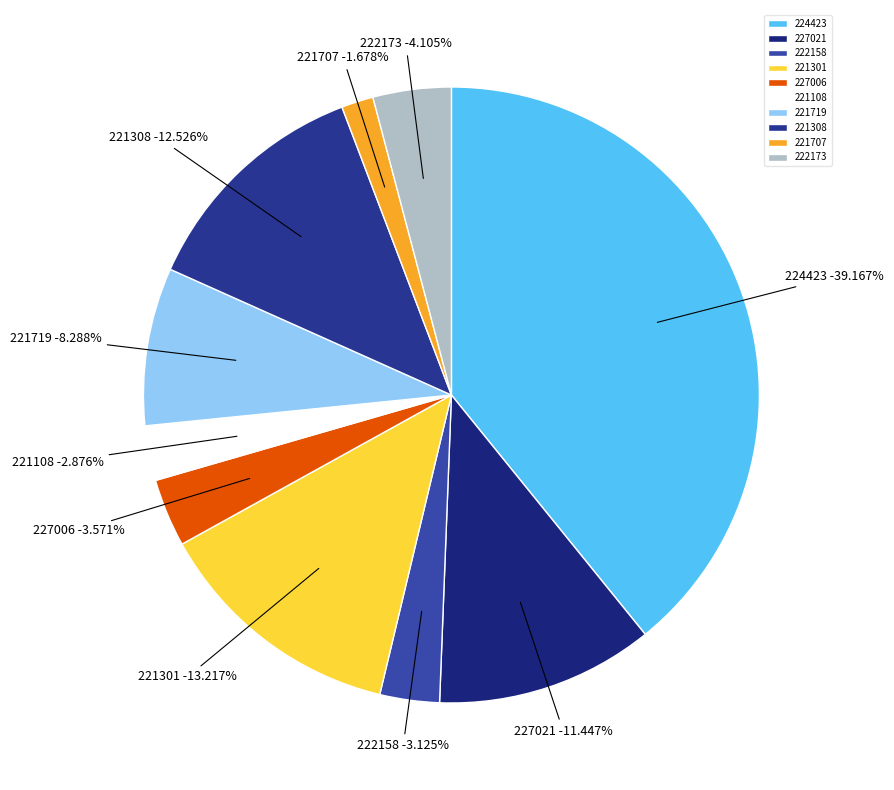

Is there any slice that represents more than half of the pie?

No